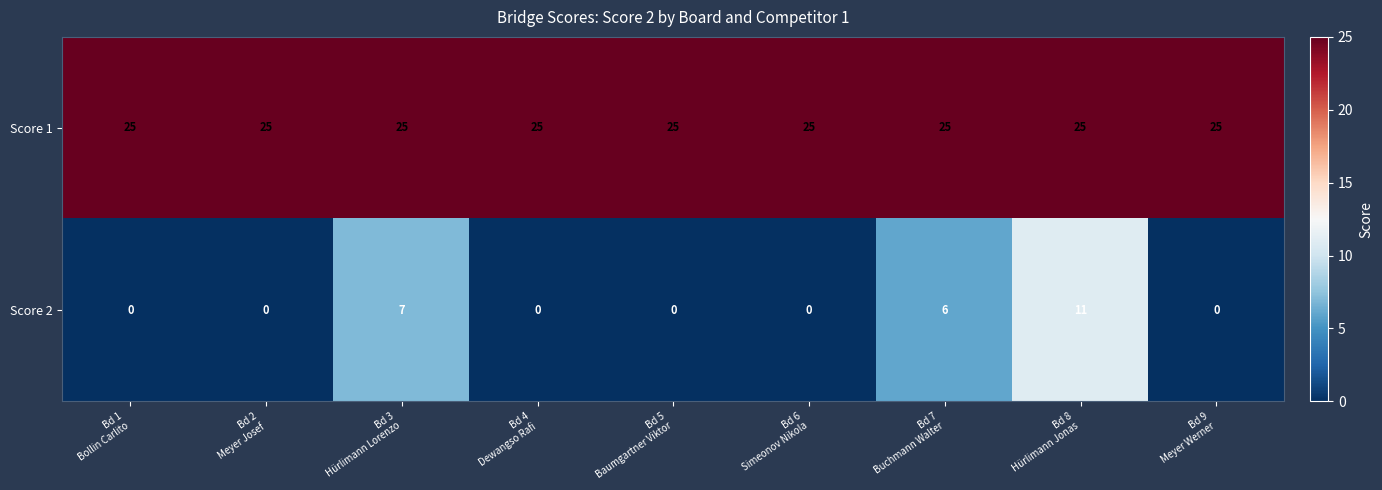

What is the maximum value for Score 2?

11